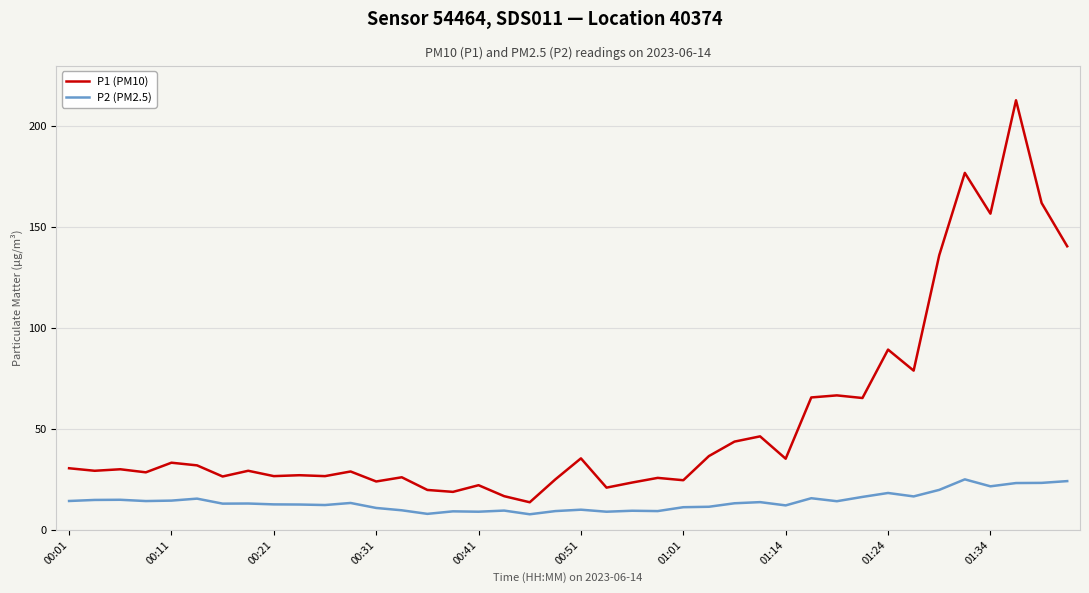

What is the highest value of the P1 (PM10) series?

212.9